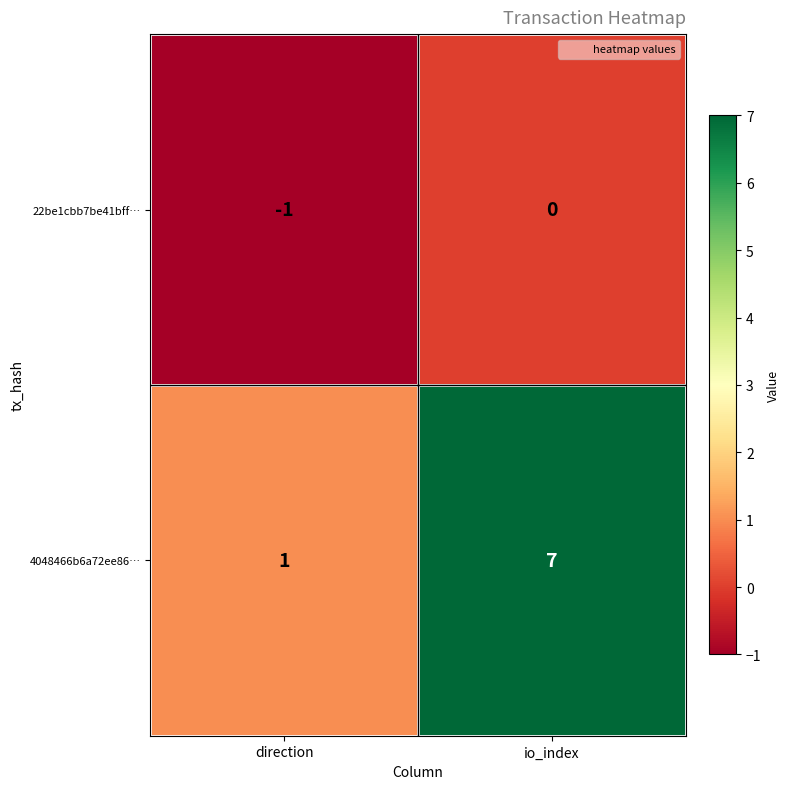

List the series in order of their peak value, lowest first.

22be1cbb7be41bff…, 4048466b6a72ee86…